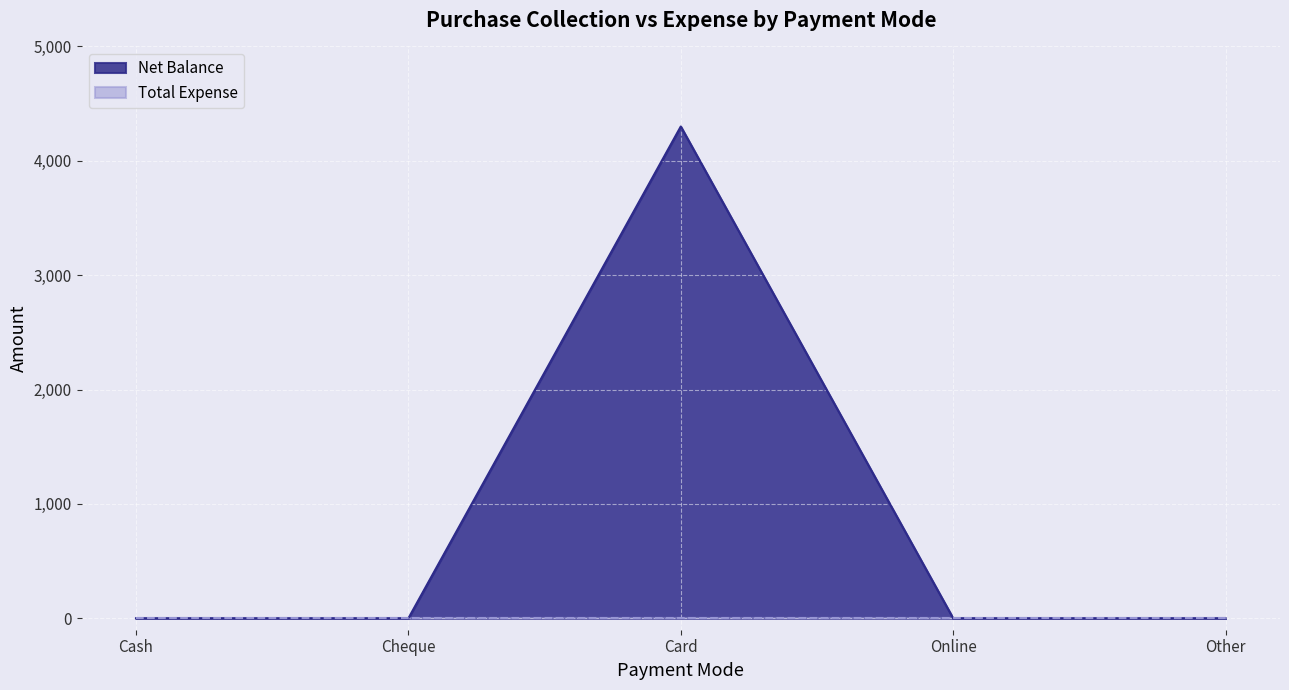

Reading left to right, list all the values displayed in this chart.

0	0	4300	0	0